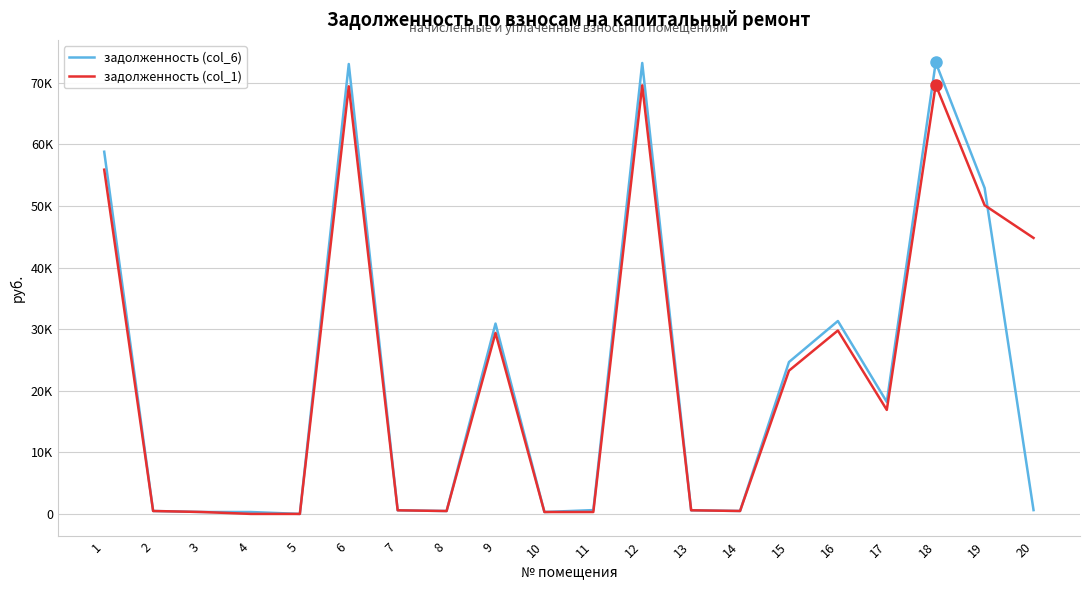

Does the chart have visible grid lines?

Yes